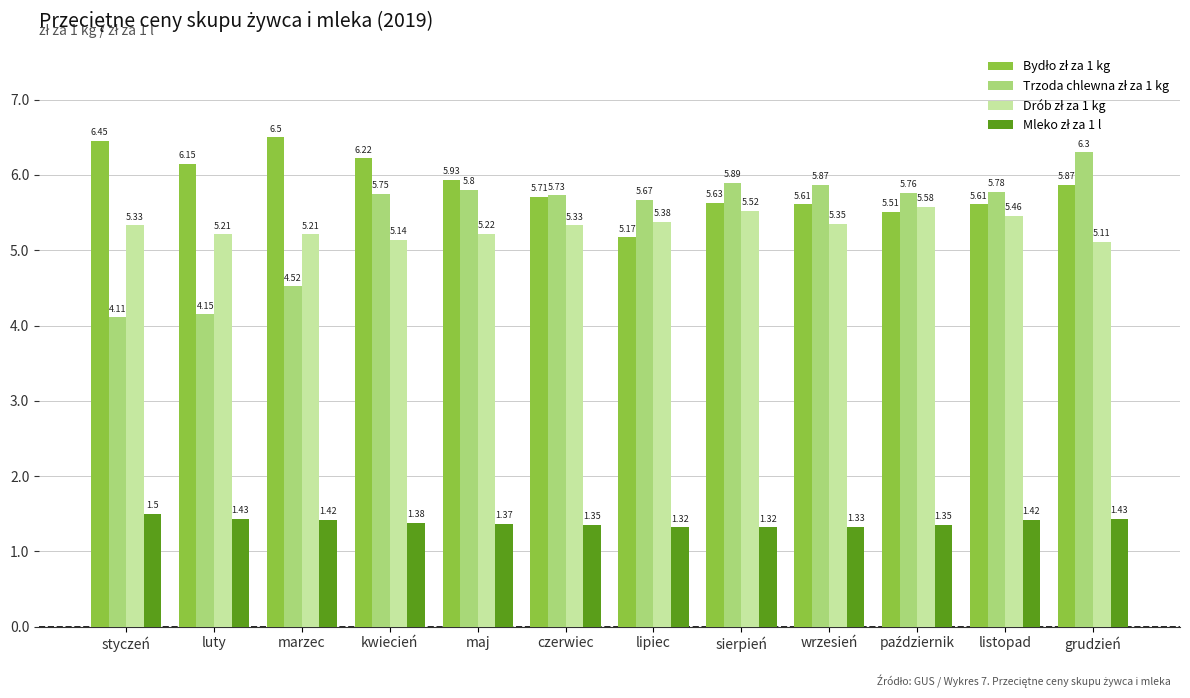

What is the difference between the highest and lowest values at maj?

4.6